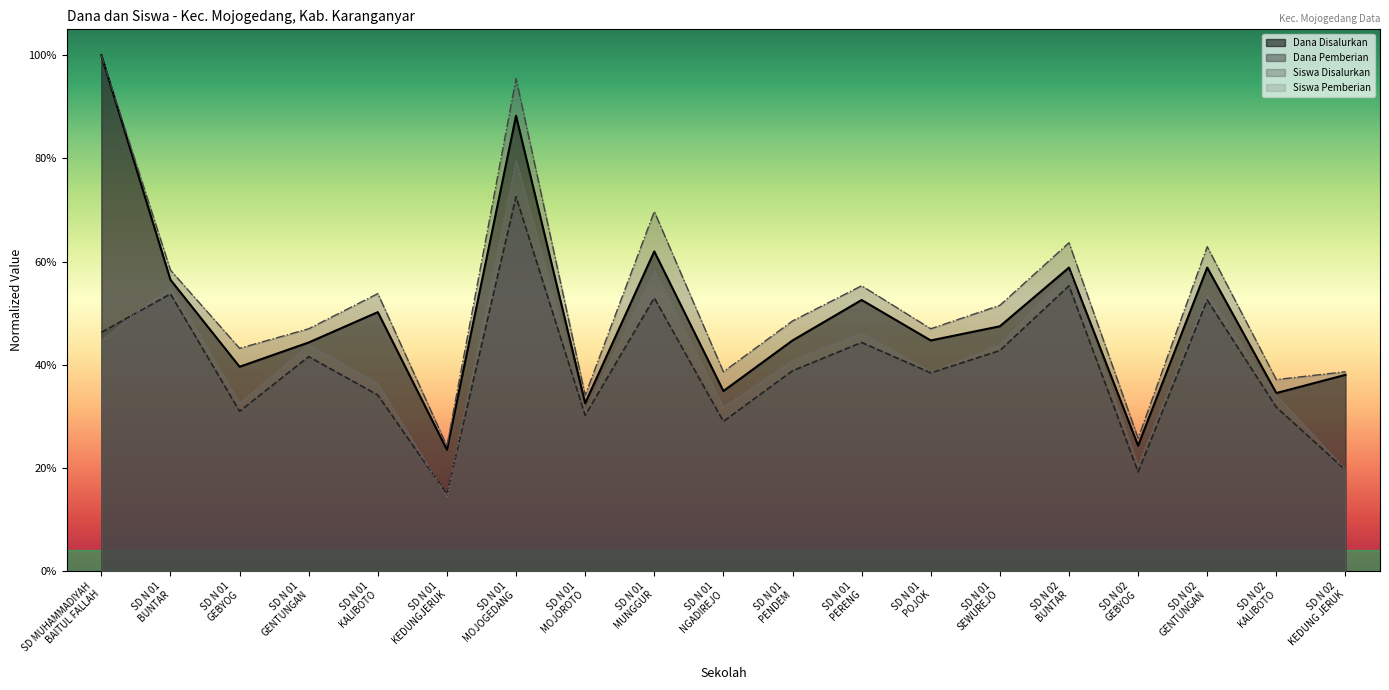

Rank the series at SD N 01
PERENG from highest to lowest value.

Siswa Disalurkan, Dana Disalurkan, Siswa Pemberian, Dana Pemberian